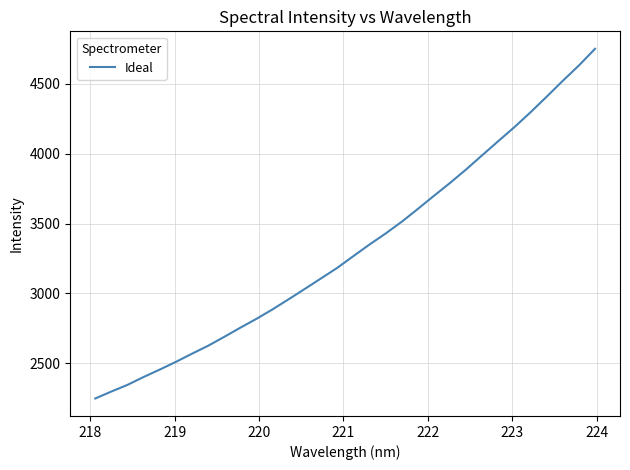

What is the minimum value shown in the chart?

2248.4